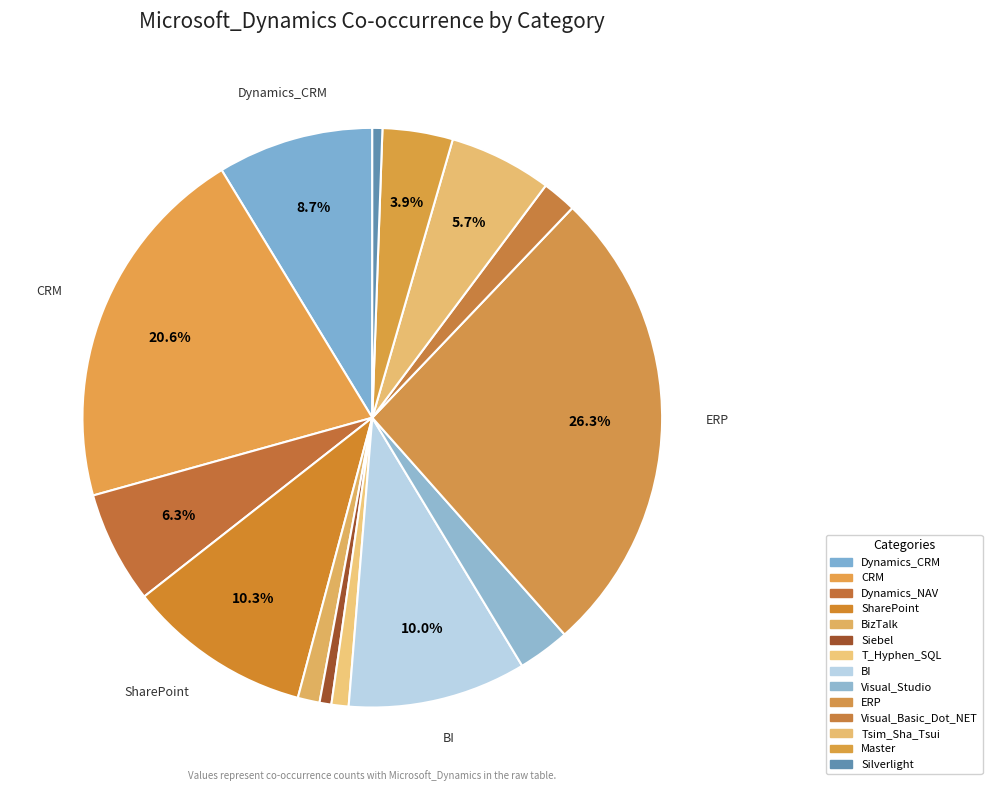

How many segments does this pie chart have?

14